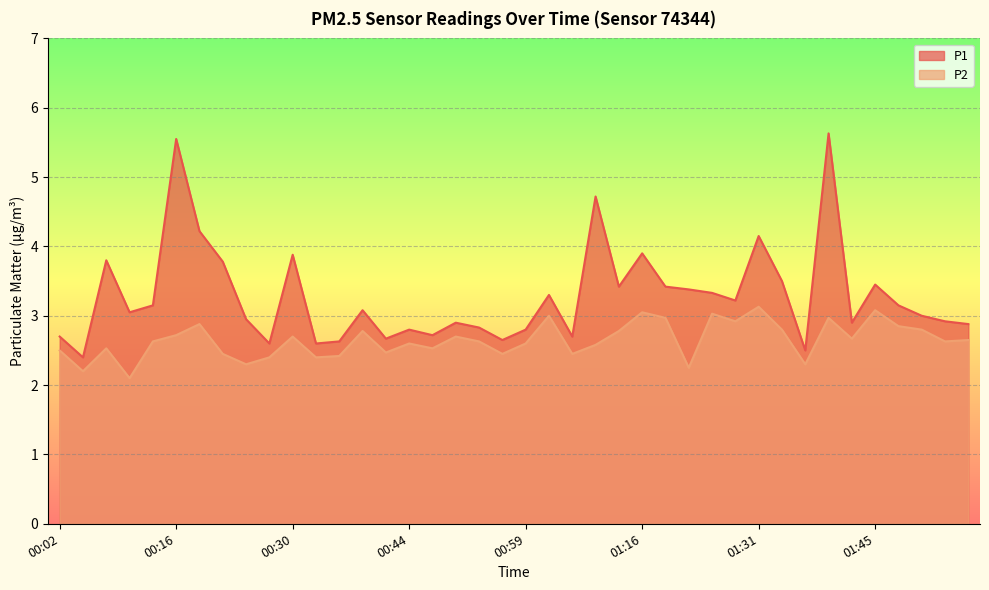

What is the sum of the P2 values at 00:24 and 01:13?

5.1